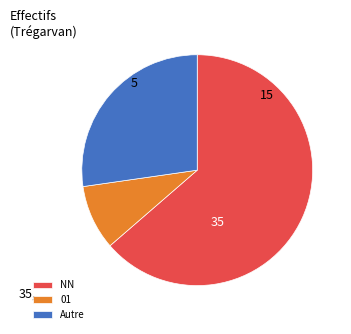

Which slice is the smallest?

01